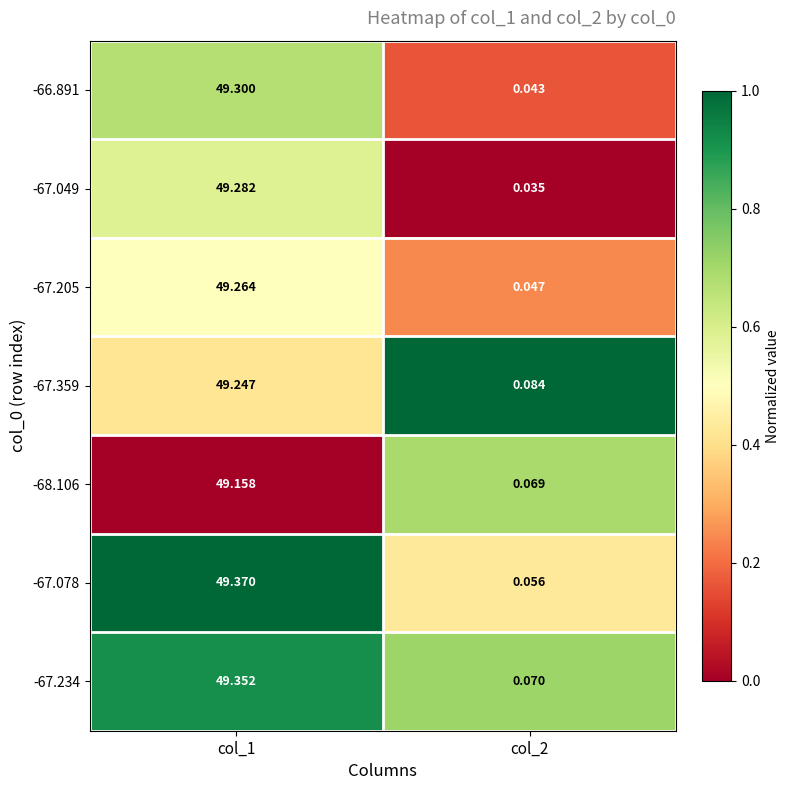

How many categories are shown in the chart?

2